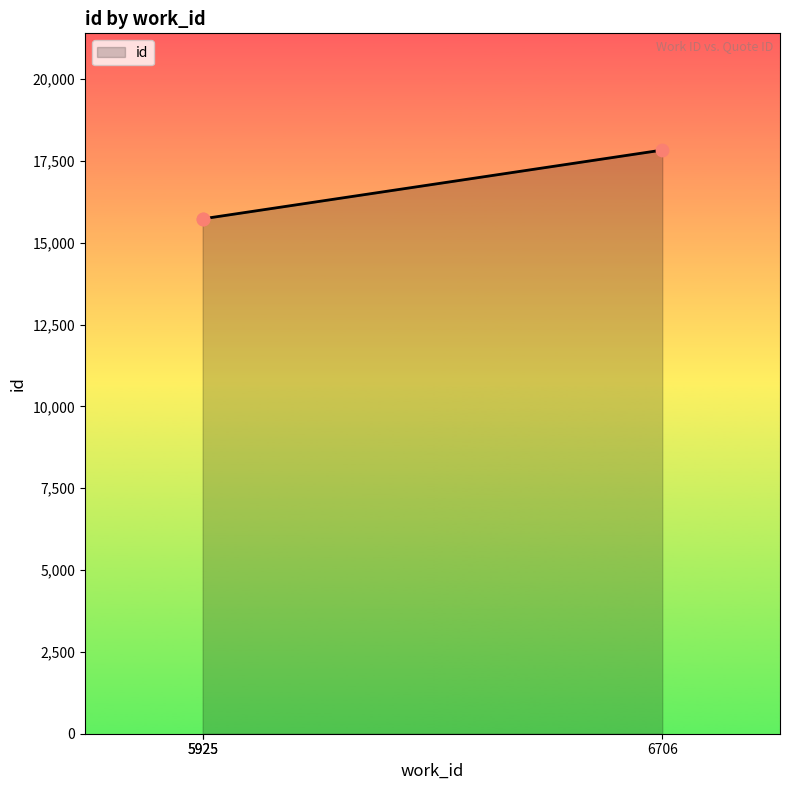

Approximately how many times larger is the value at 5925 compared to 6706?

0.9